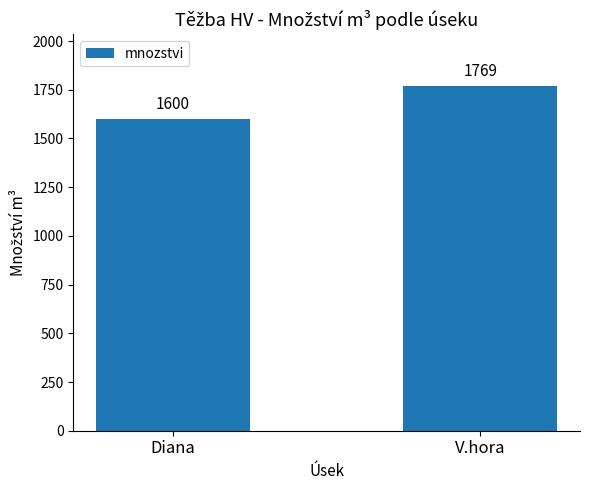

What is the value of the 2nd bar from the left?

1769